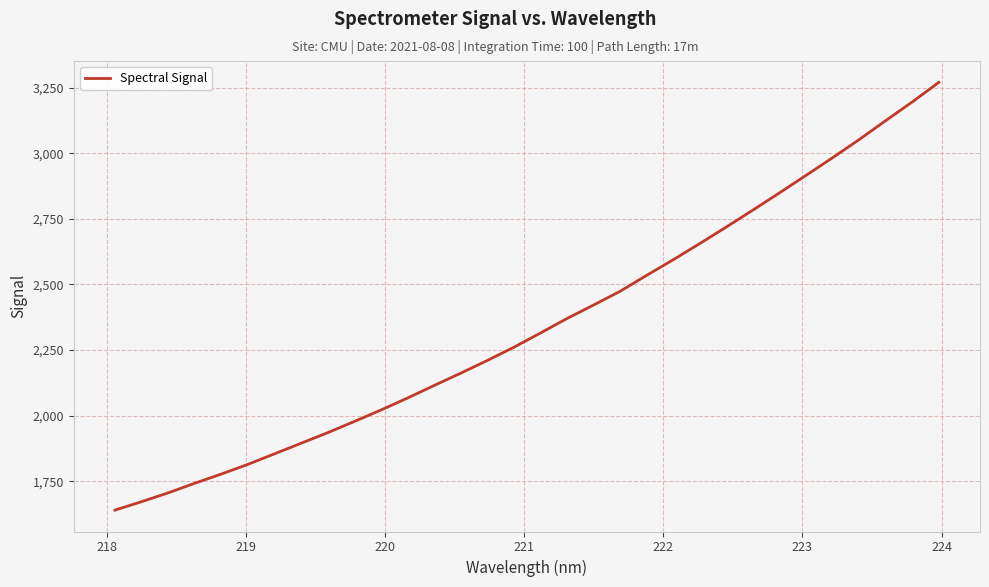

What is the minimum value shown in the chart?

1640.3